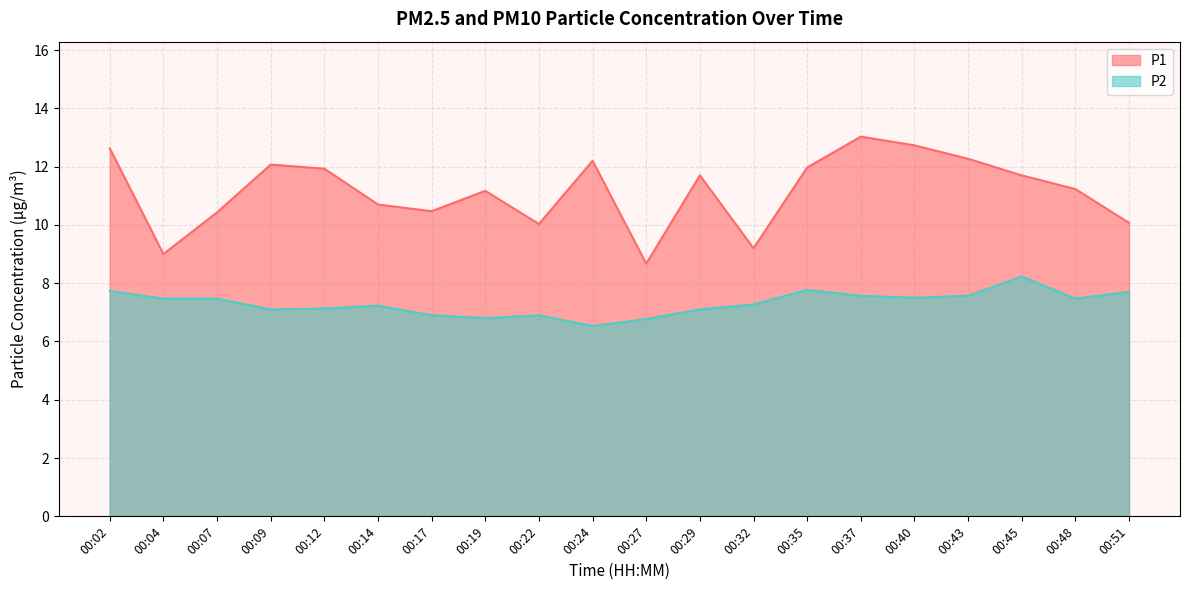

How many lines are shown in the chart?

2